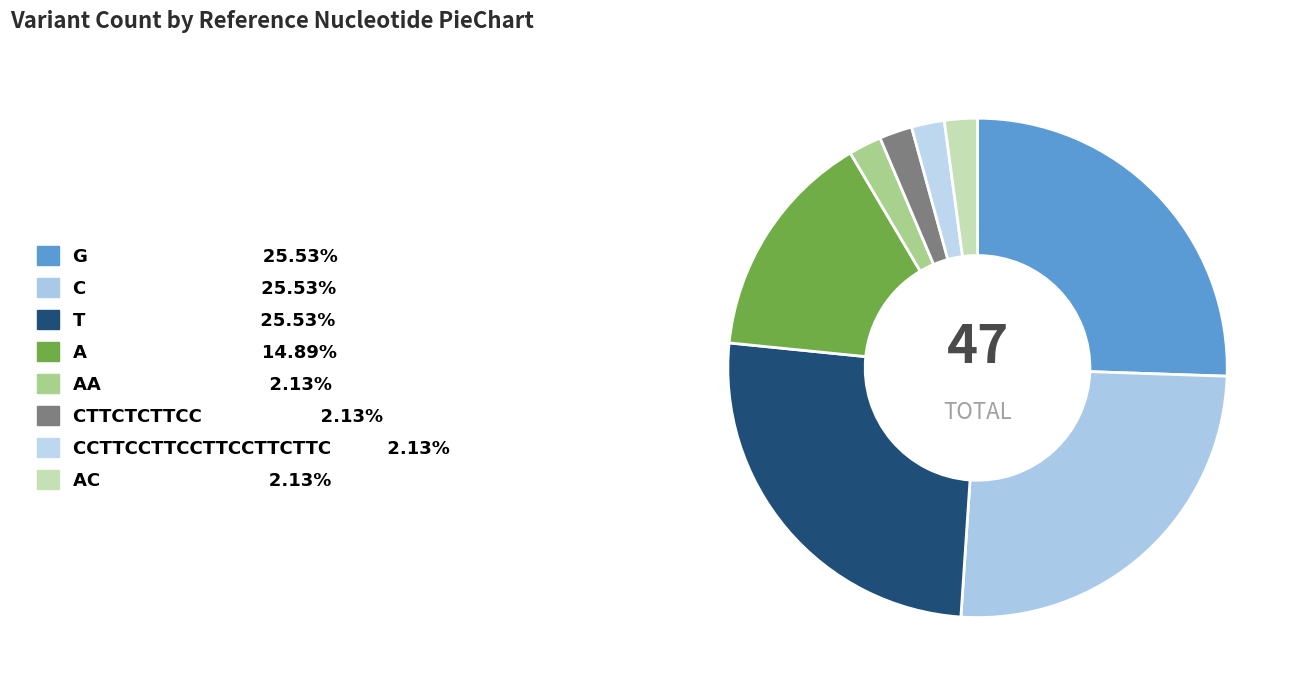

How many slices are in this pie chart?

8